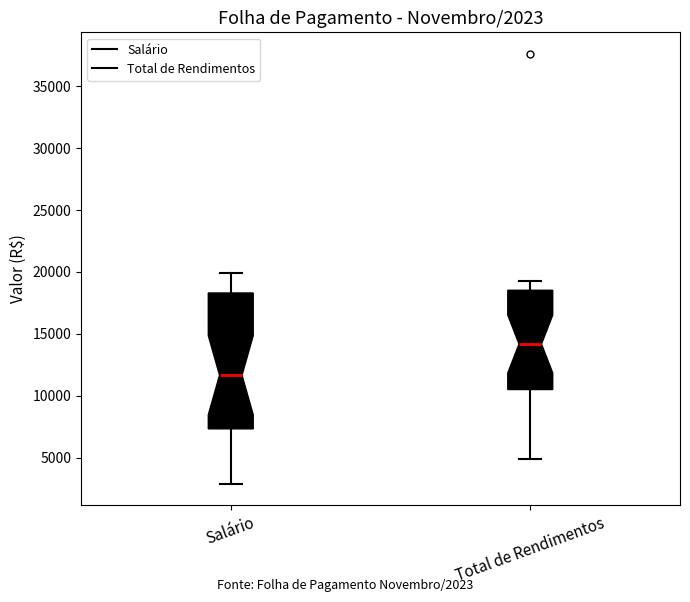

Which box is the tallest, from its lower edge to its upper edge?

Salário